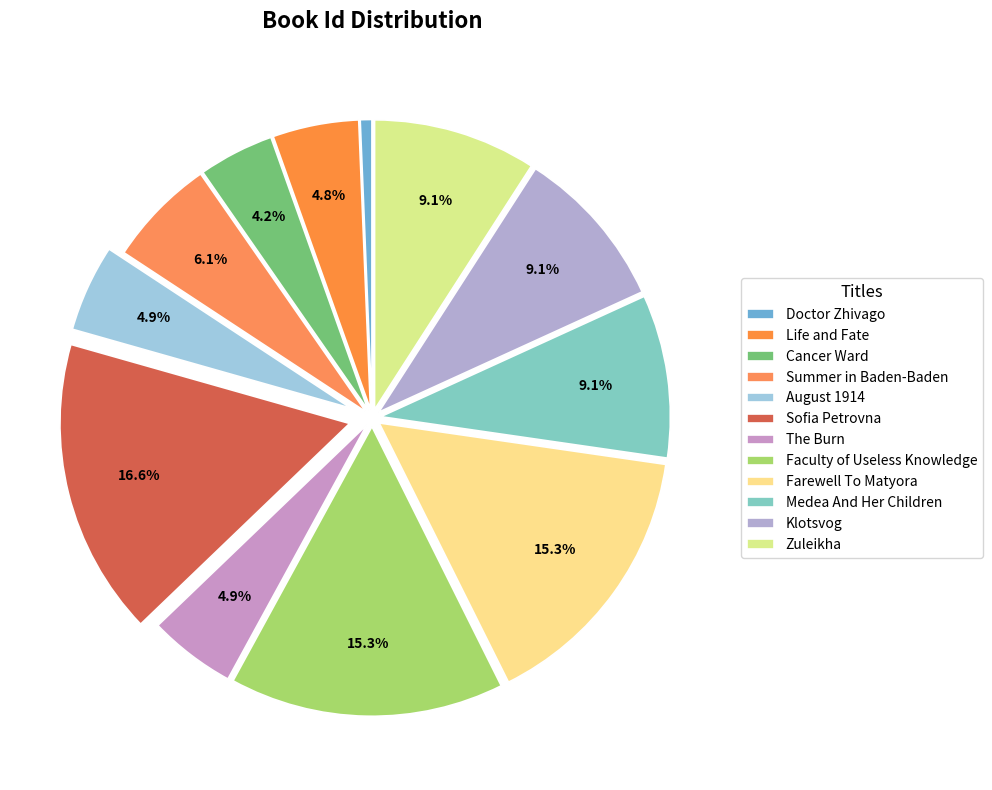

To the nearest percent, what percentage of the pie is Life and Fate?

5%